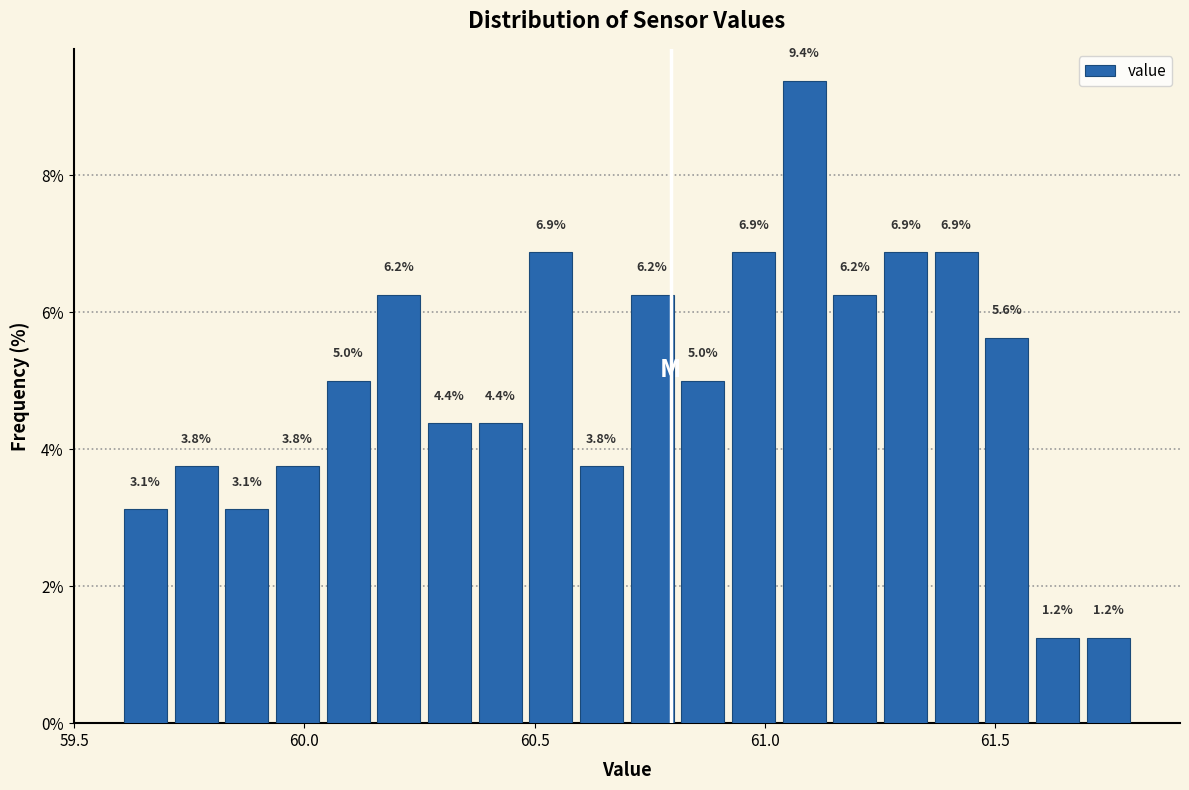

Around what value on the x-axis is the tallest bar? Give the approximate position of its centre, as read against the axis.

61.10